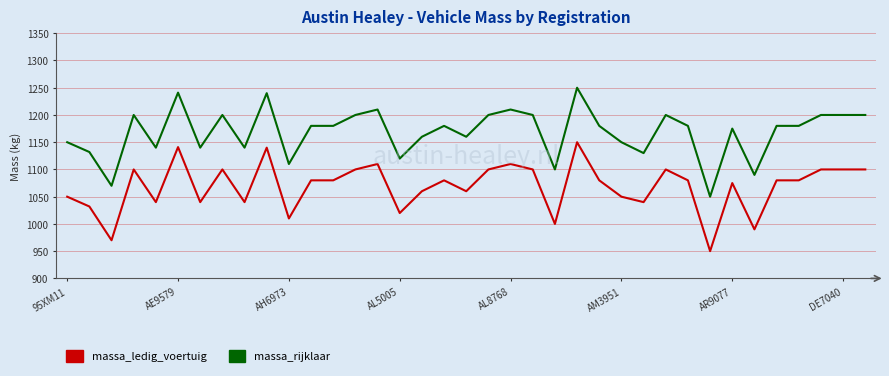

How many series are shown in this chart?

2